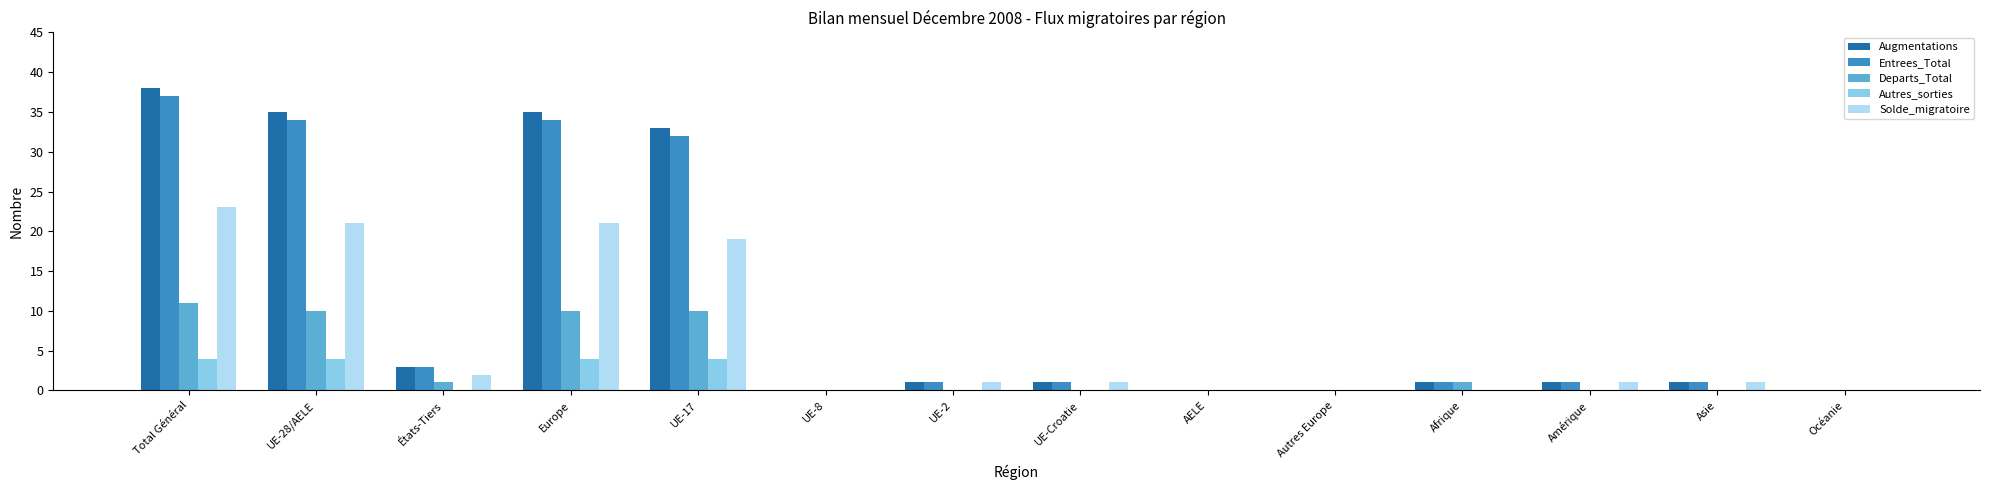

Reading right to left, list all the values displayed in this chart.

Augmentations: 0	1	1	1	0	0	1	1	0	33	35	3	35	38
Entrees_Total: 0	1	1	1	0	0	1	1	0	32	34	3	34	37
Departs_Total: 0	0	0	1	0	0	0	0	0	10	10	1	10	11
Autres_sorties: 0	0	0	0	0	0	0	0	0	4	4	0	4	4
Solde_migratoire: 0	1	1	0	0	0	1	1	0	19	21	2	21	23